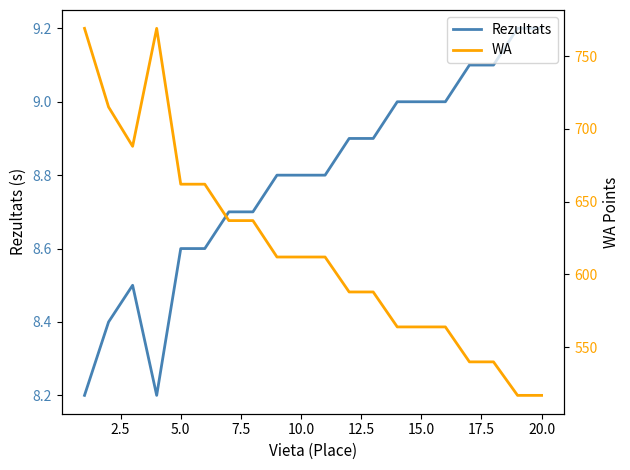

The value of Rezultats at 15.0 is 9.0. True or false?

True